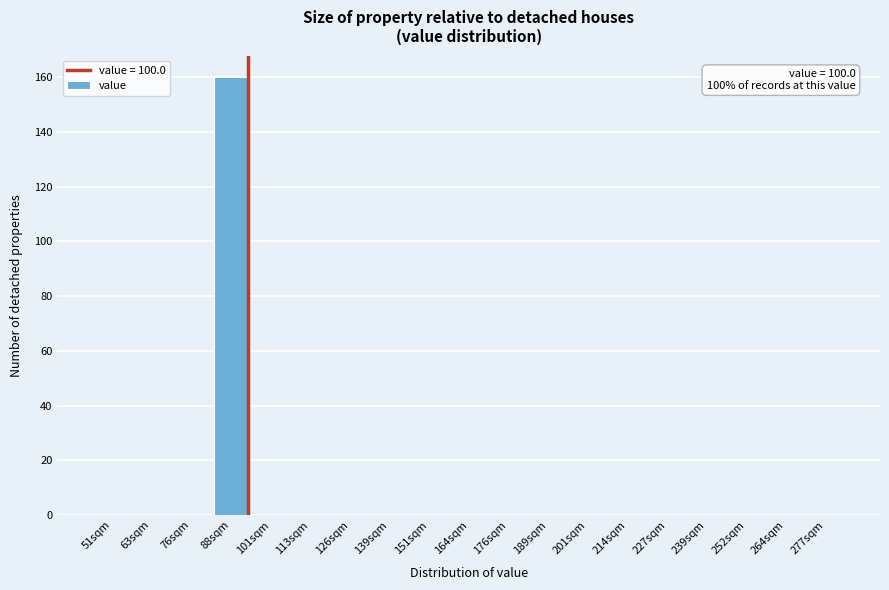

Reading left to right, extract all data points from this chart.

51sqm=0	63sqm=0	76sqm=0	88sqm=160	101sqm=0	113sqm=0	126sqm=0	139sqm=0	151sqm=0	164sqm=0	176sqm=0	189sqm=0	201sqm=0	214sqm=0	227sqm=0	239sqm=0	252sqm=0	264sqm=0	277sqm=0